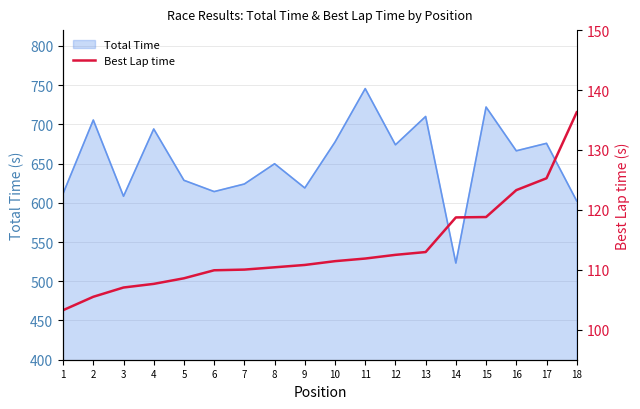

Is it true that the value at 15 is 189.0?

False